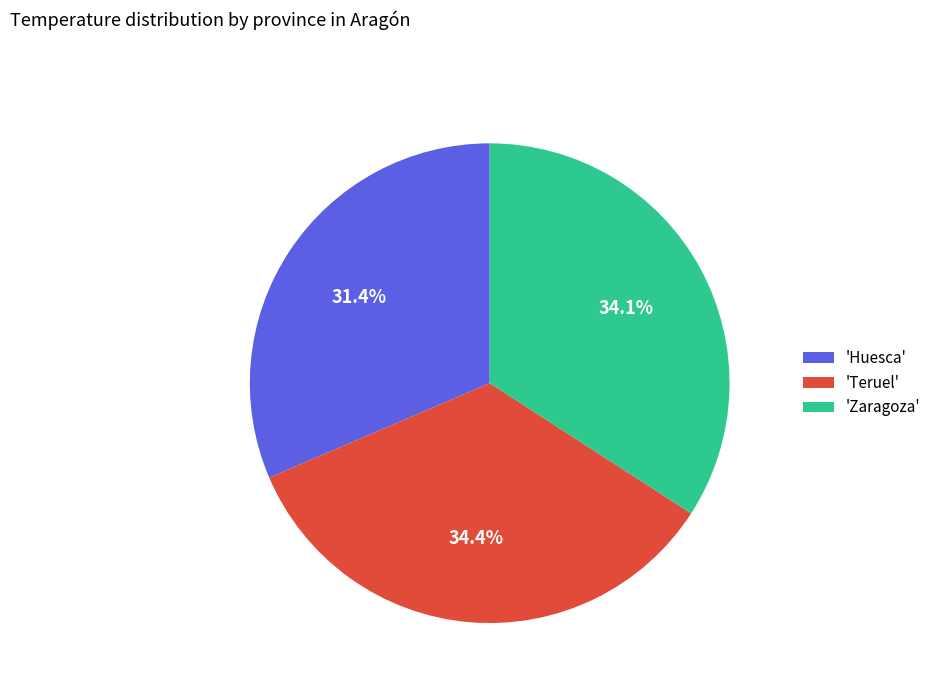

To the nearest percent, what is the difference between the largest and smallest slice percentages?

3%